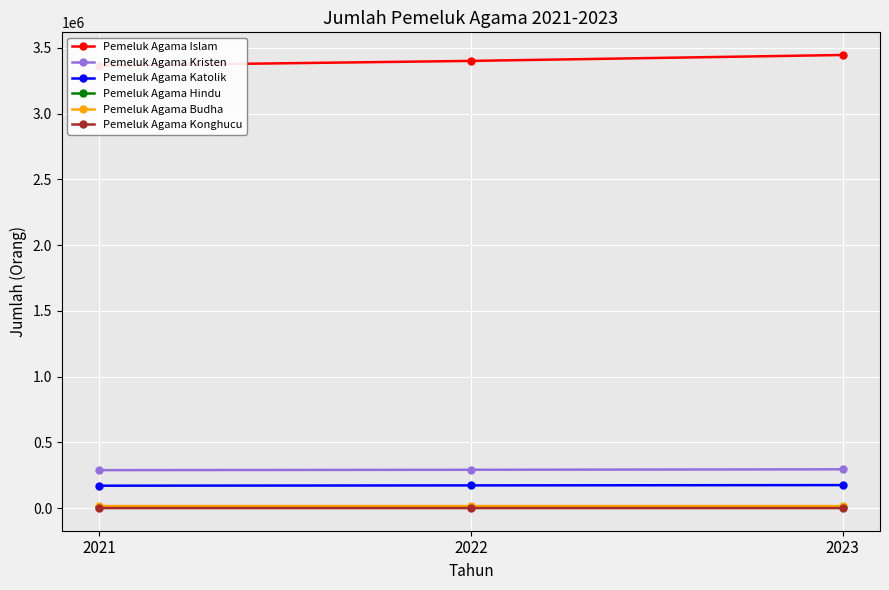

What is the sum of all Pemeluk Agama Konghucu values?

1050